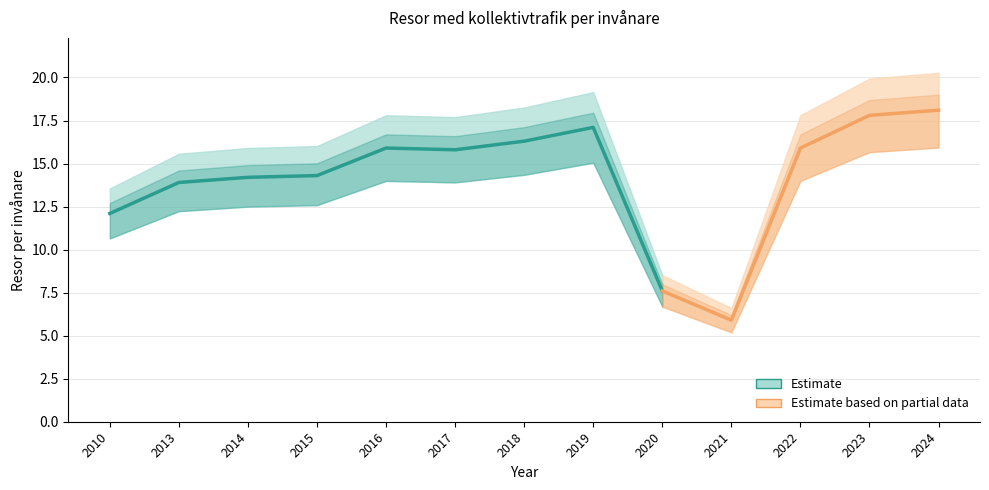

The chart shows a value of 5.9 at 2021. True or false?

True